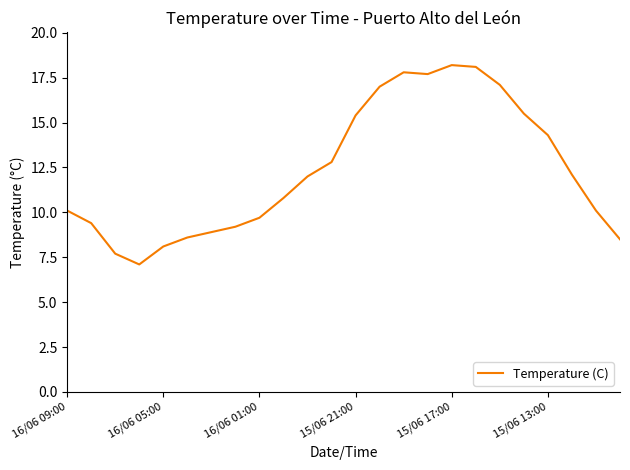

What is the smallest value displayed?

7.1